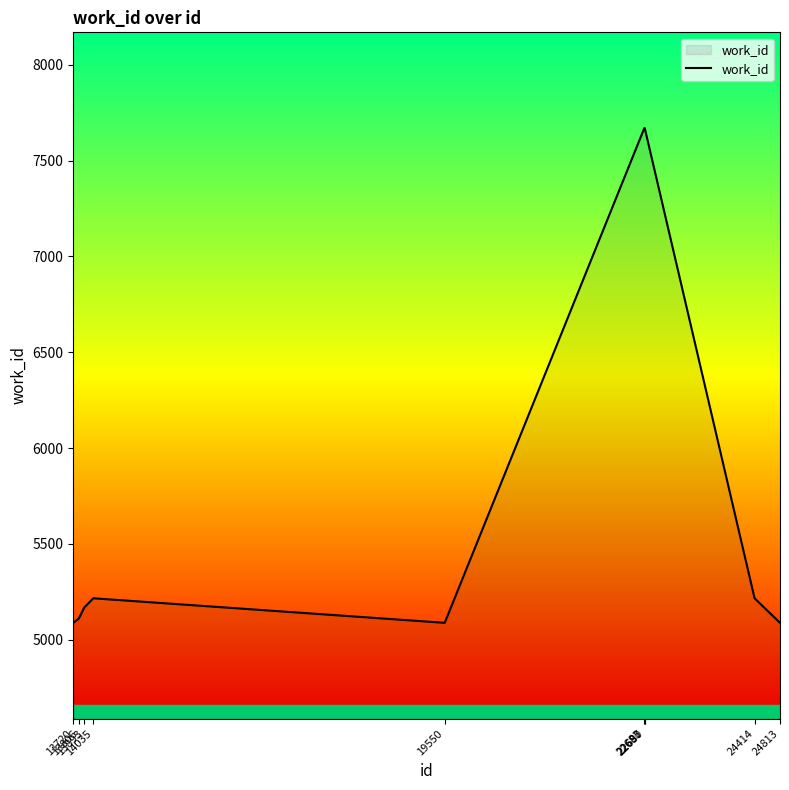

How many lines are shown in the chart?

1